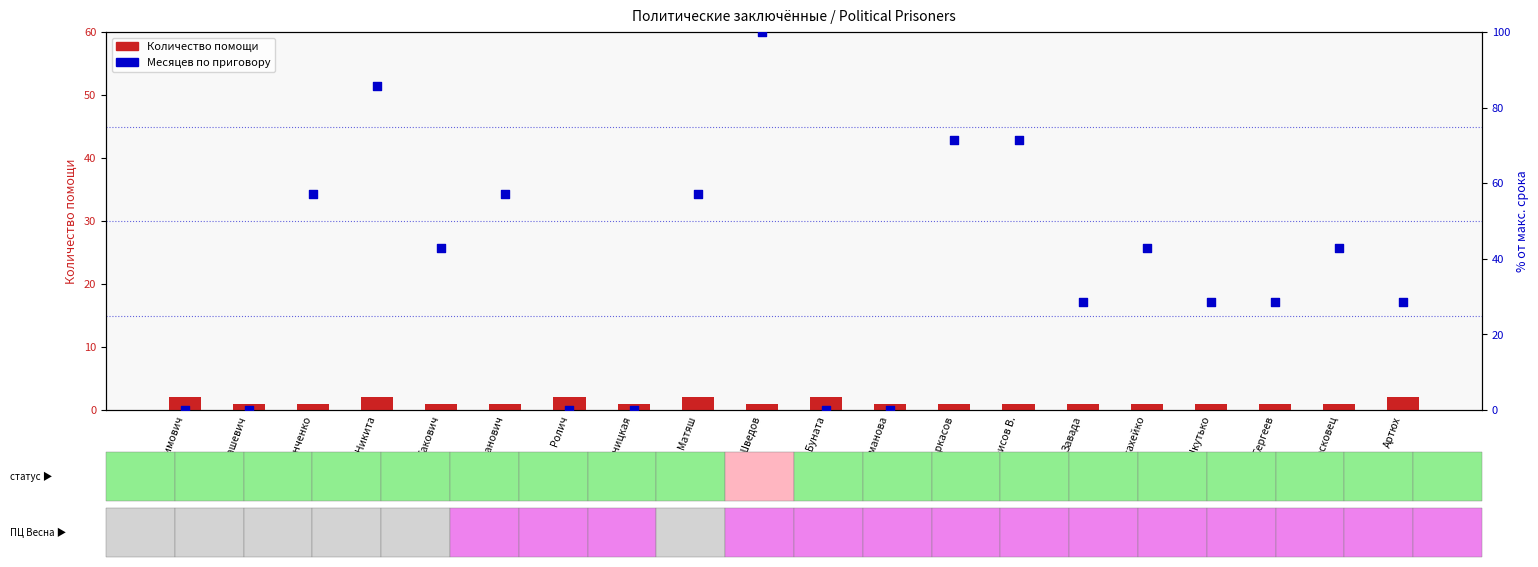

Which series has the largest Y range (max minus min)?

Месяцев по приговору